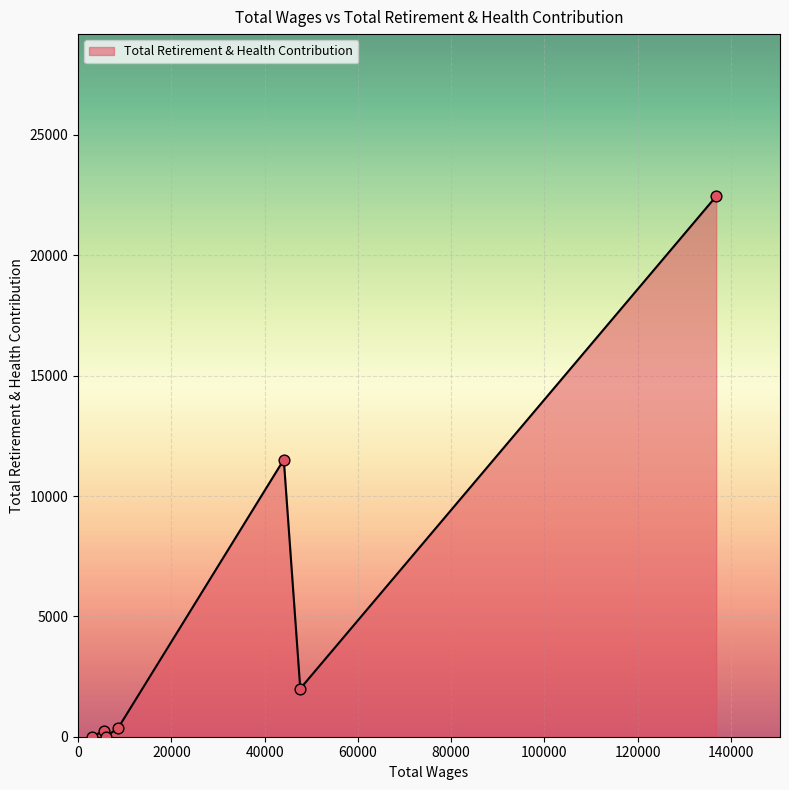

What is the difference between the maximum and minimum values?

22455